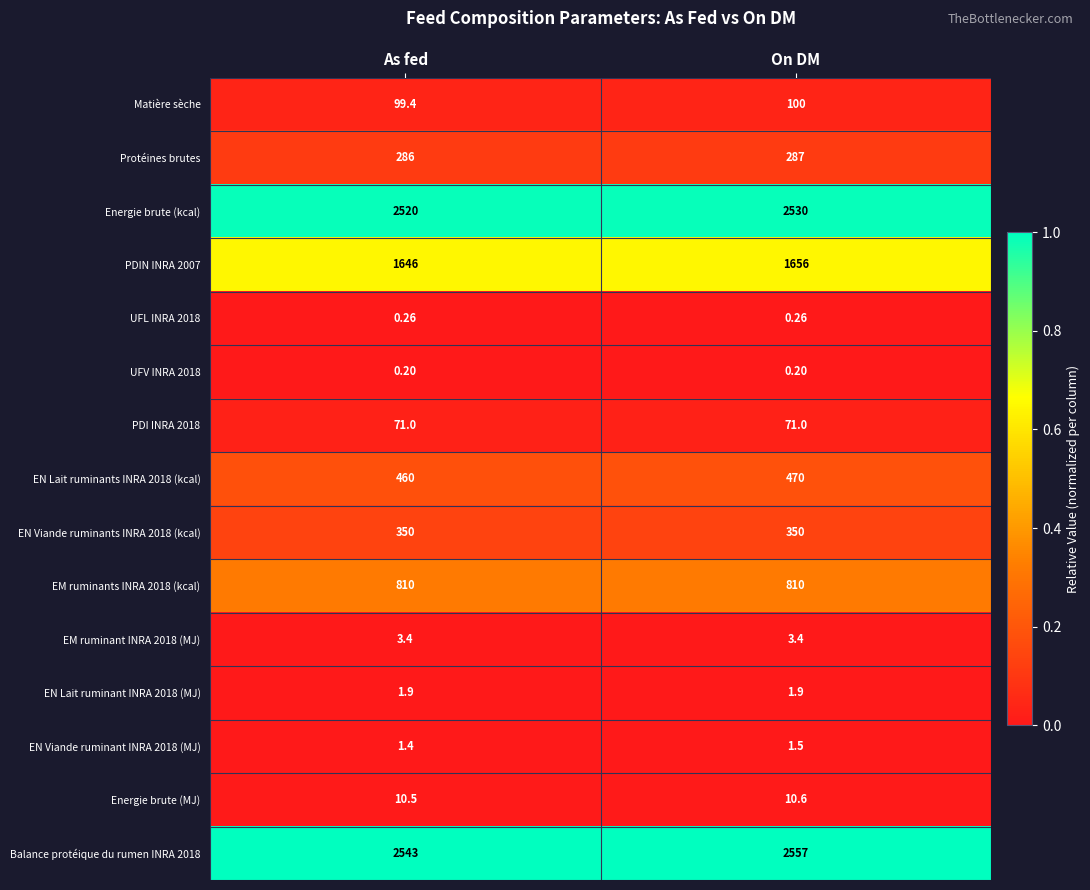

Is the value of EN Lait ruminant INRA 2018 (MJ) at As fed greater than the value of EM ruminants INRA 2018 (kcal) at As fed?

No